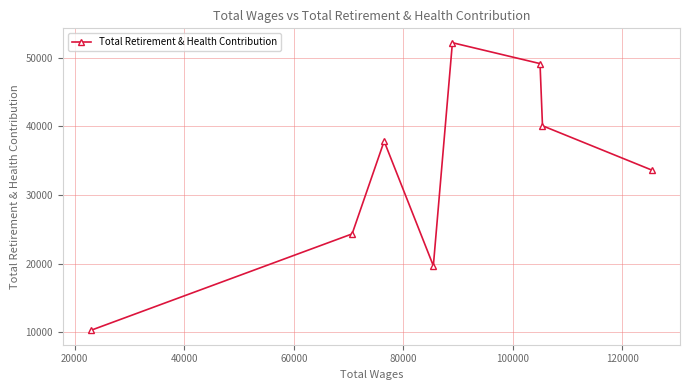

What is the value of the 2nd point from the left?

24334